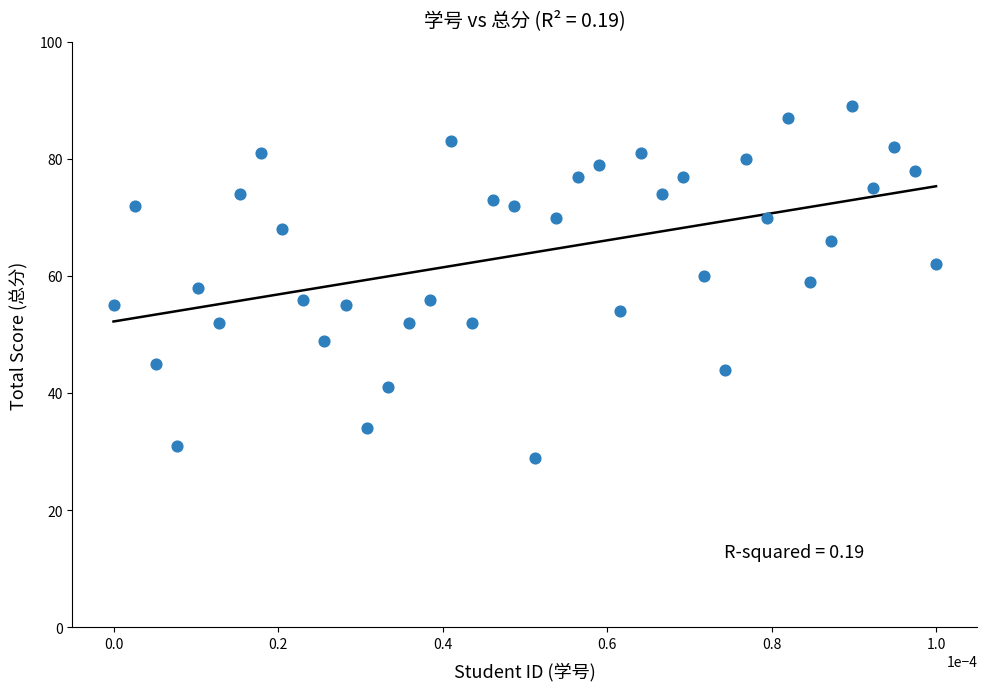

What is the range of Y values (max minus min)?

60